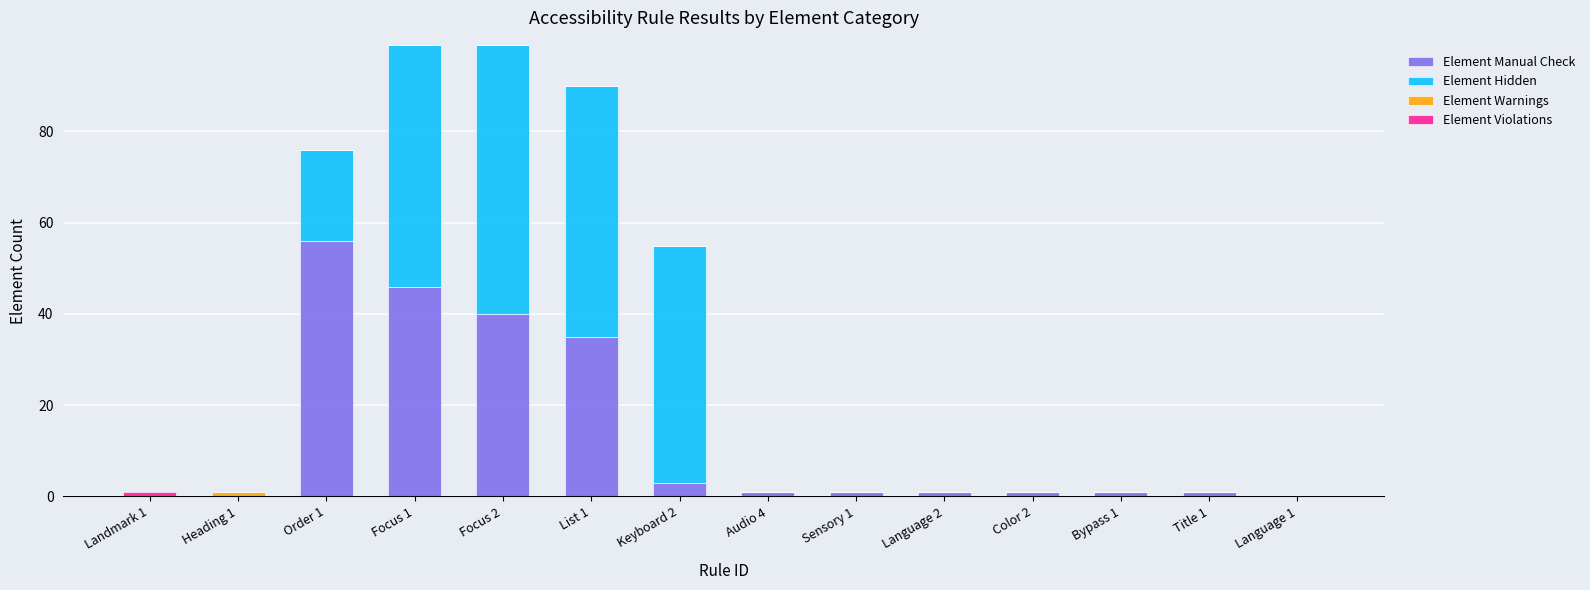

What is the highest value of the Element Manual Check series?

56